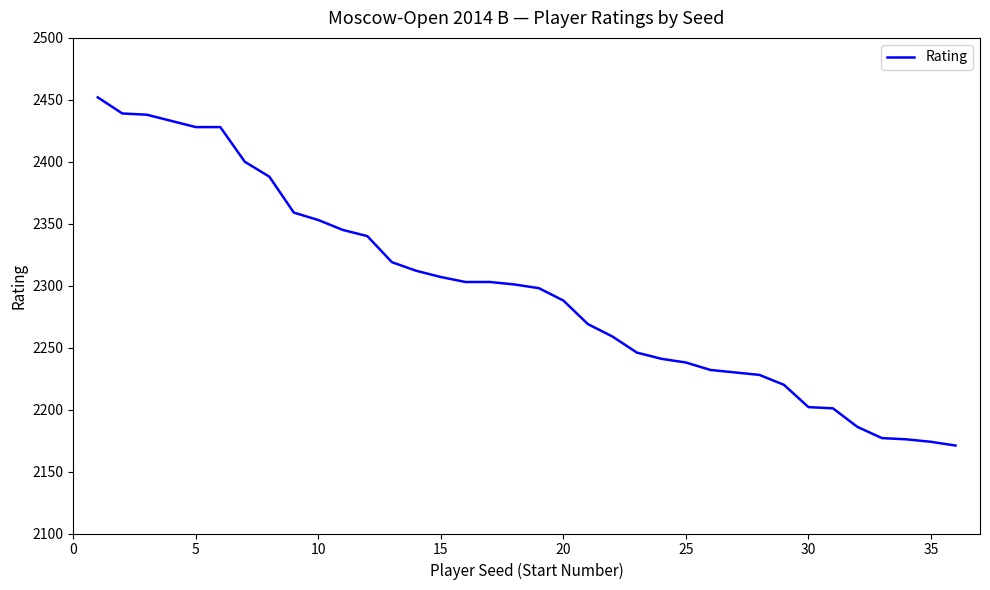

What is the minimum value shown in the chart?

2171